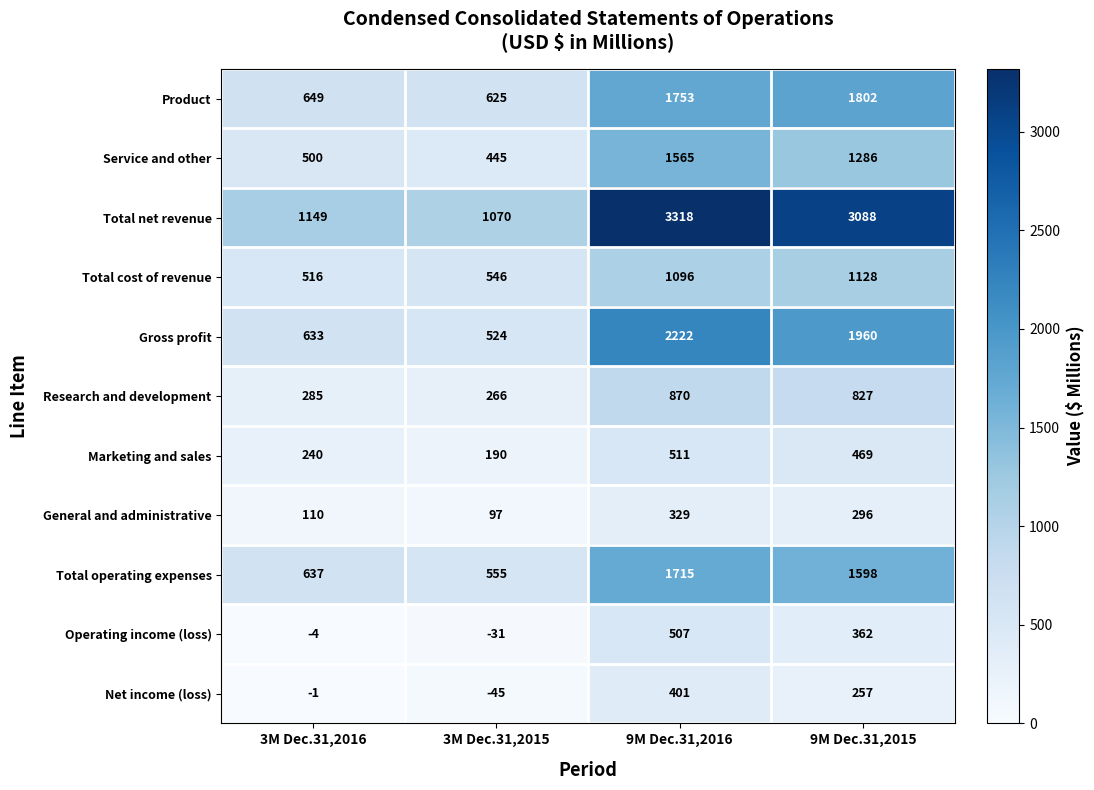

What is the difference between the maximum and minimum values in the Operating income (loss) series?

538